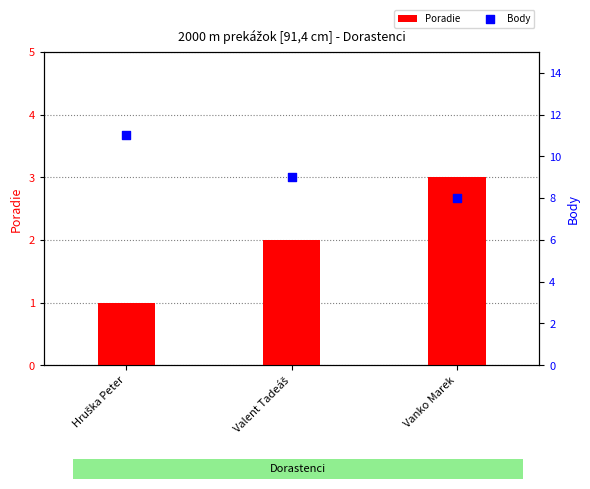

Which series reaches the minimum Y coordinate?

Poradie